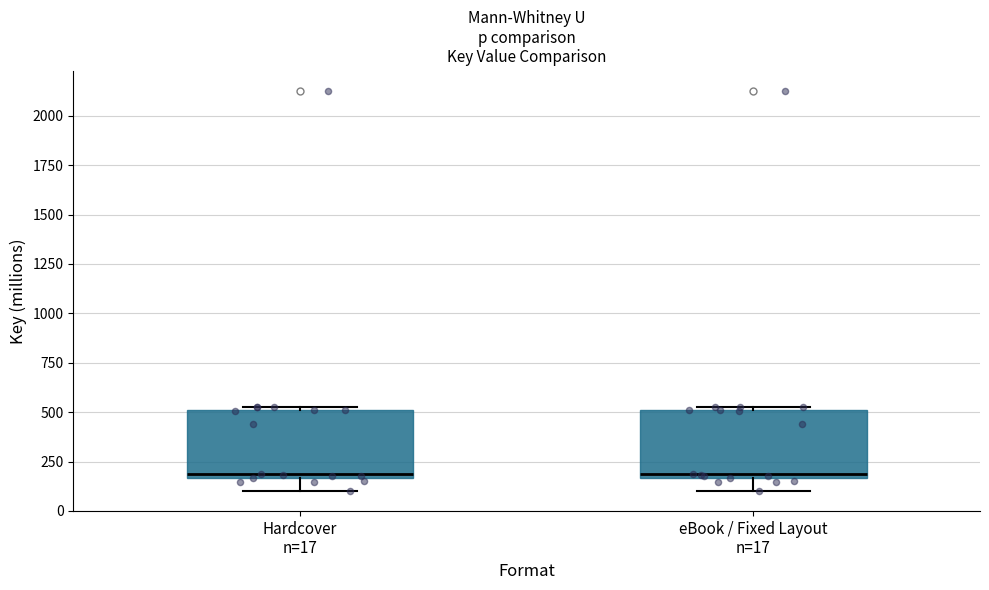

Reading left to right, transcribe this box plot: for each box, give where its median line is, the range the box spans, and where its two whiskers end, as read against the y-axis. The values are not printed on the chart, so give them approximately, as read against the axis.

Hardcover n=17: median 200, box 150 to 500, whiskers 100 to 550
eBook / Fixed Layout n=17: median 200, box 150 to 500, whiskers 100 to 550